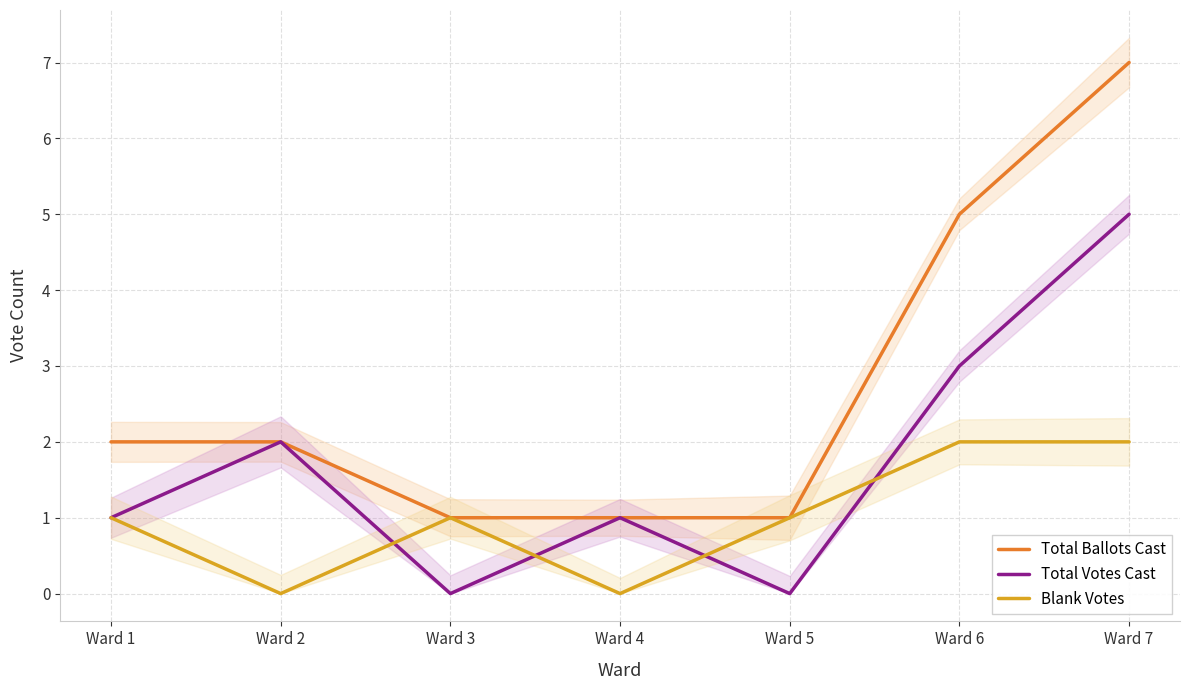

What is the total value across all series at Ward 6?

10